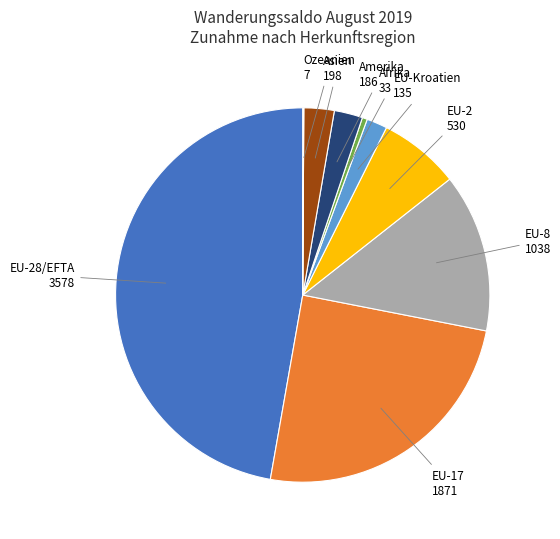

Is there a majority slice in this chart?

No